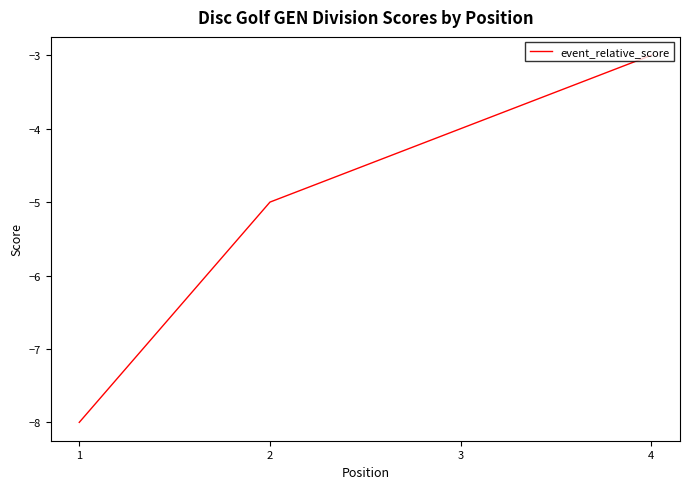

What is the average value?

-5